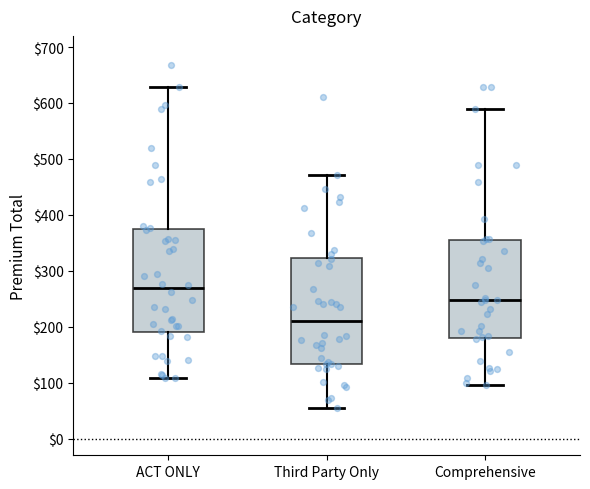

Where does the lower whisker of the box for ACT ONLY end on the y-axis? The values are not printed on the chart, so give them approximately, as read against the axis.

110